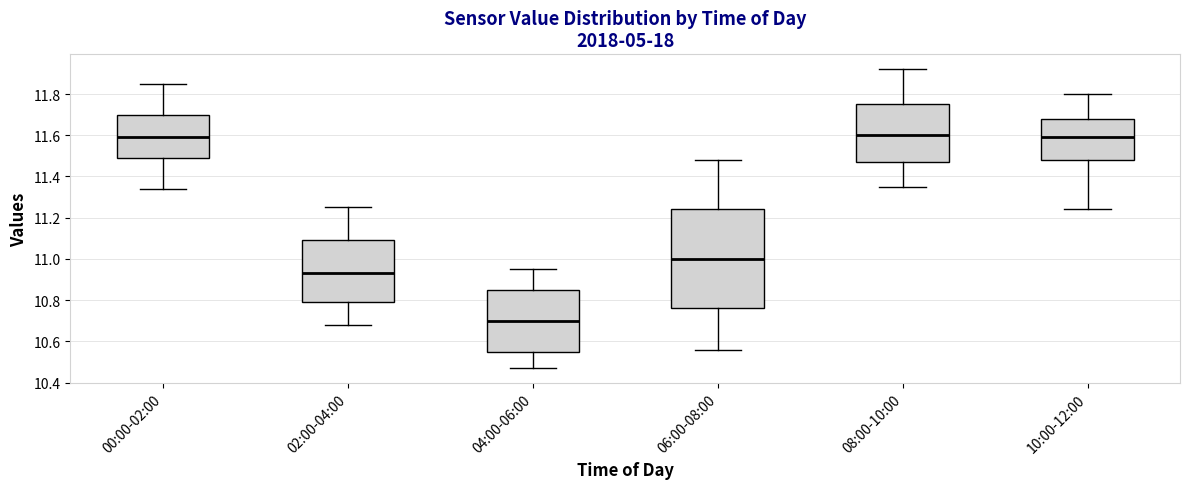

Where does the lower whisker of the box for 10:00-12:00 end on the y-axis? The values are not printed on the chart, so give them approximately, as read against the axis.

11.24